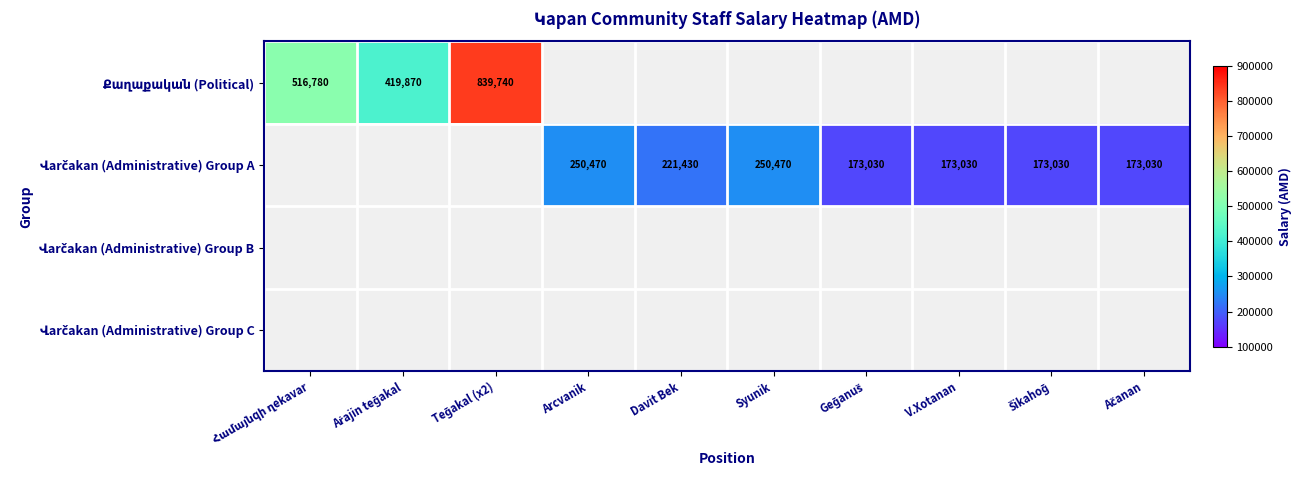

The value of Վarčakan (Administrative) Group A at Davit Bek is 374056.1. True or false?

False